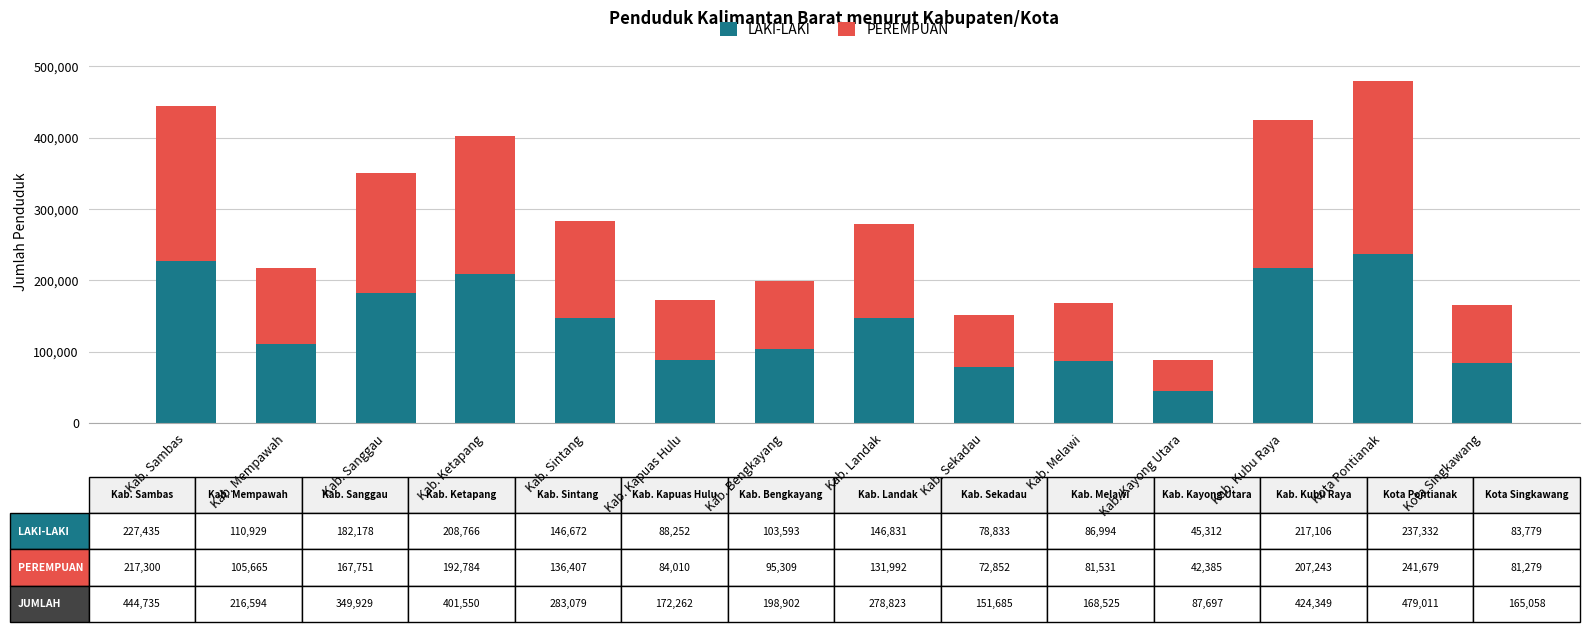

What is the minimum value for LAKI-LAKI?

45312